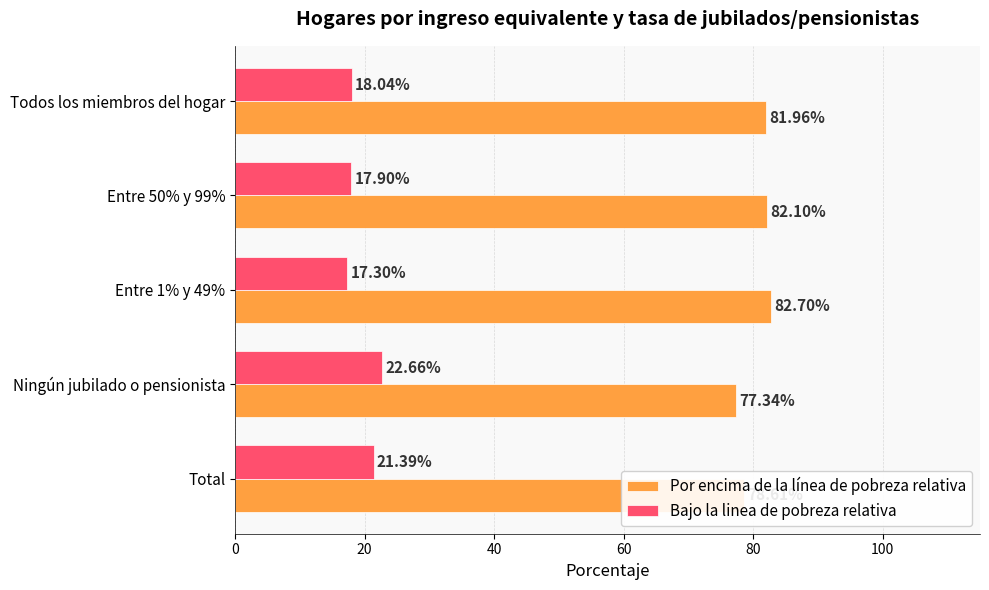

What are all the series names shown in the legend?

Por encima de la línea de pobreza relativa, Bajo la linea de pobreza relativa